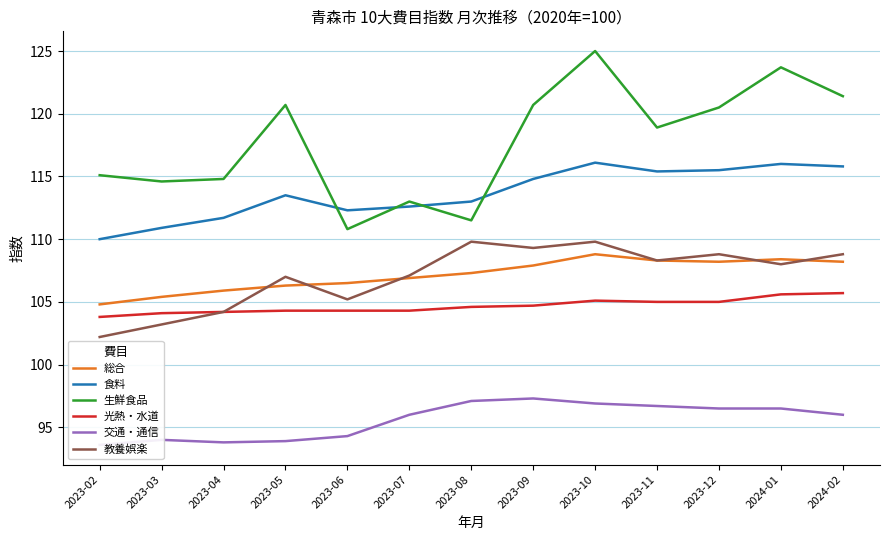

True or false: 総合 and 光熱・水道 cross at least once.

False